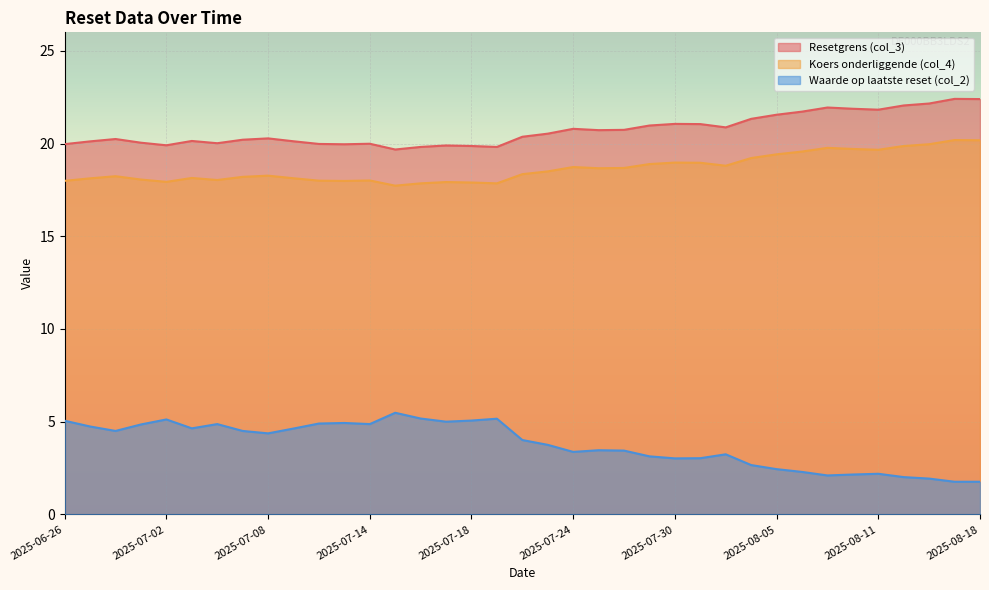

Reading right to left, extract all data points from this chart.

Resetgrens (col_3): 2025-08-18=22.4	2025-08-14=22.4	2025-08-13=22.2	2025-08-12=22.1	2025-08-11=21.8	2025-08-08=21.9	2025-08-07=21.9	2025-08-06=21.7	2025-08-05=21.6	2025-08-04=21.3	2025-08-01=20.9	2025-07-31=21.1	2025-07-30=21.1	2025-07-29=21.0	2025-07-28=20.7	2025-07-25=20.7	2025-07-24=20.8	2025-07-23=20.5	2025-07-22=20.4	2025-07-21=19.8	2025-07-18=19.9	2025-07-17=19.9	2025-07-16=19.8	2025-07-15=19.7	2025-07-14=20.0	2025-07-11=20.0	2025-07-10=20.0	2025-07-09=20.1	2025-07-08=20.3	2025-07-07=20.2	2025-07-04=20.0	2025-07-03=20.1	2025-07-02=19.9	2025-07-01=20.0	2025-06-30=20.2	2025-06-27=20.1	2025-06-26=20.0
Koers onderliggende (col_4): 2025-08-18=20.2	2025-08-14=20.2	2025-08-13=20.0	2025-08-12=19.9	2025-08-11=19.7	2025-08-08=19.7	2025-08-07=19.8	2025-08-06=19.6	2025-08-05=19.4	2025-08-04=19.2	2025-08-01=18.8	2025-07-31=19.0	2025-07-30=19.0	2025-07-29=18.9	2025-07-28=18.7	2025-07-25=18.7	2025-07-24=18.7	2025-07-23=18.5	2025-07-22=18.4	2025-07-21=17.9	2025-07-18=17.9	2025-07-17=17.9	2025-07-16=17.9	2025-07-15=17.7	2025-07-14=18.0	2025-07-11=18.0	2025-07-10=18.0	2025-07-09=18.1	2025-07-08=18.3	2025-07-07=18.2	2025-07-04=18.0	2025-07-03=18.1	2025-07-02=17.9	2025-07-01=18.1	2025-06-30=18.2	2025-06-27=18.1	2025-06-26=18.0
Waarde op laatste reset (col_2): 2025-08-18=1.8	2025-08-14=1.8	2025-08-13=1.9	2025-08-12=2.0	2025-08-11=2.2	2025-08-08=2.1	2025-08-07=2.1	2025-08-06=2.3	2025-08-05=2.4	2025-08-04=2.7	2025-08-01=3.2	2025-07-31=3.0	2025-07-30=3.0	2025-07-29=3.1	2025-07-28=3.4	2025-07-25=3.5	2025-07-24=3.4	2025-07-23=3.8	2025-07-22=4.0	2025-07-21=5.2	2025-07-18=5.1	2025-07-17=5.0	2025-07-16=5.2	2025-07-15=5.5	2025-07-14=4.9	2025-07-11=4.9	2025-07-10=4.9	2025-07-09=4.6	2025-07-08=4.4	2025-07-07=4.5	2025-07-04=4.9	2025-07-03=4.6	2025-07-02=5.1	2025-07-01=4.8	2025-06-30=4.5	2025-06-27=4.7	2025-06-26=5.0